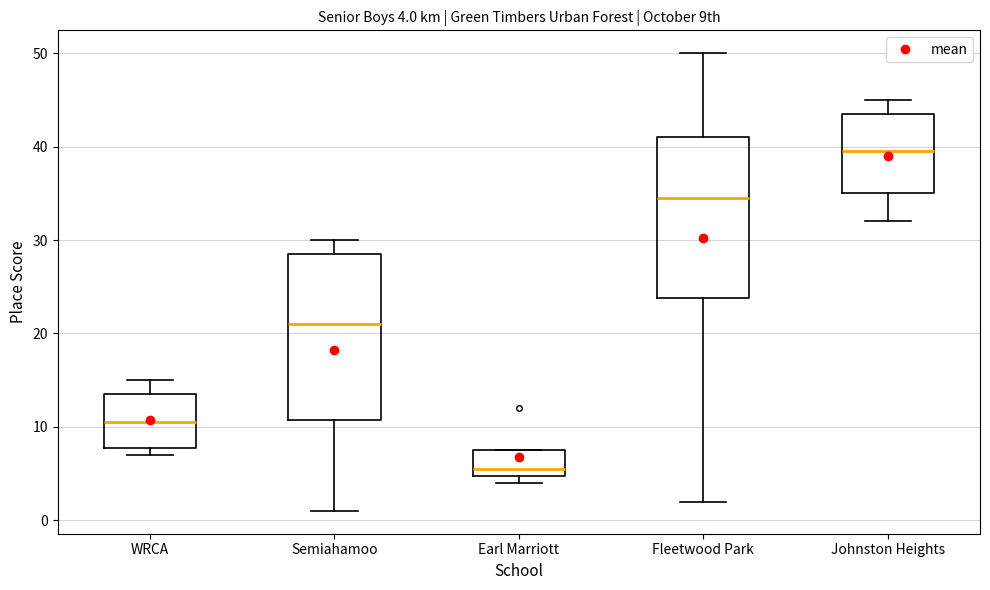

Which box has the lowest median line?

Earl Marriott